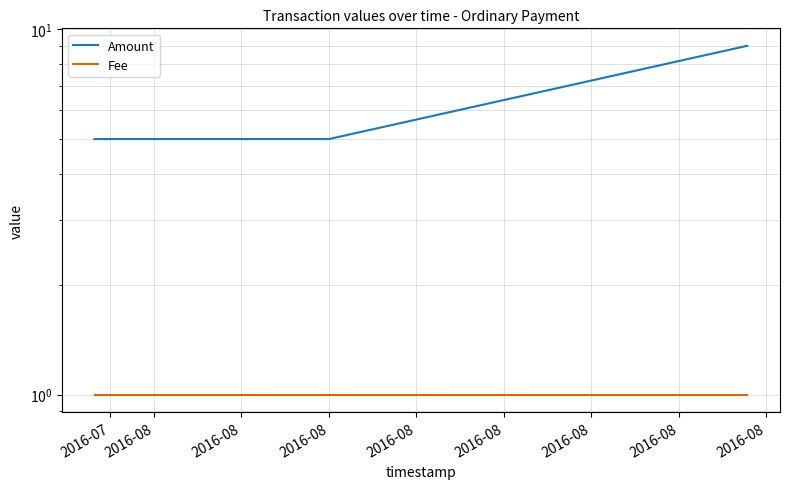

What is the sum of all Amount values?

19